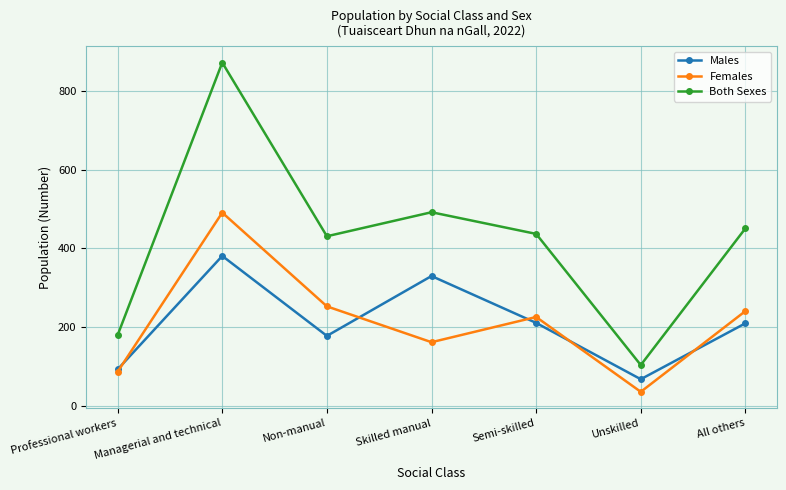

The Females series shows 427 at Non-manual. True or false?

False